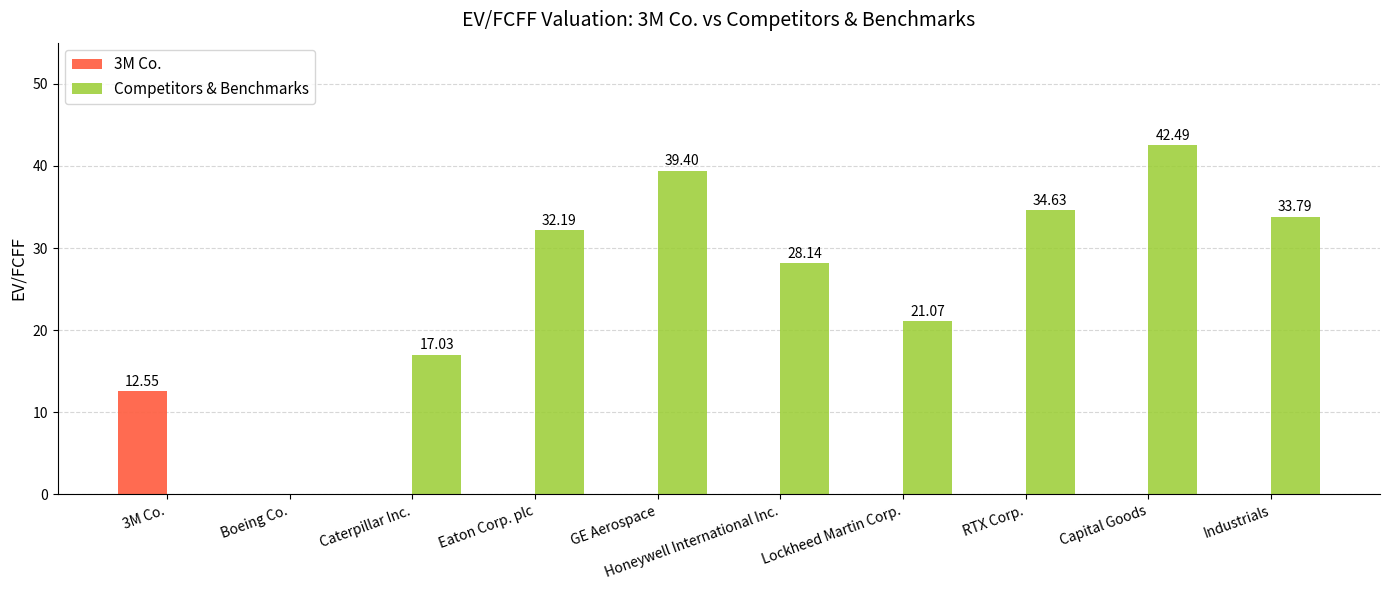

What is the sum of the Competitors & Benchmarks values at Industrials and Eaton Corp. plc?

66.0